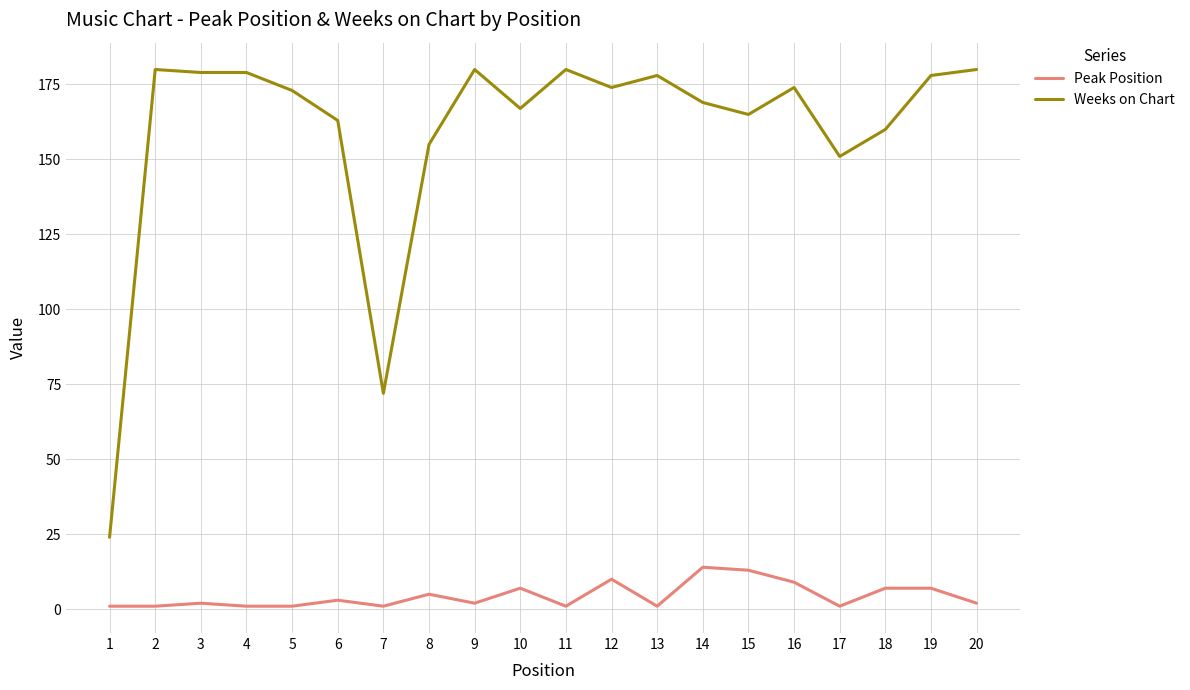

Which series has the largest range (max minus min)?

Weeks on Chart